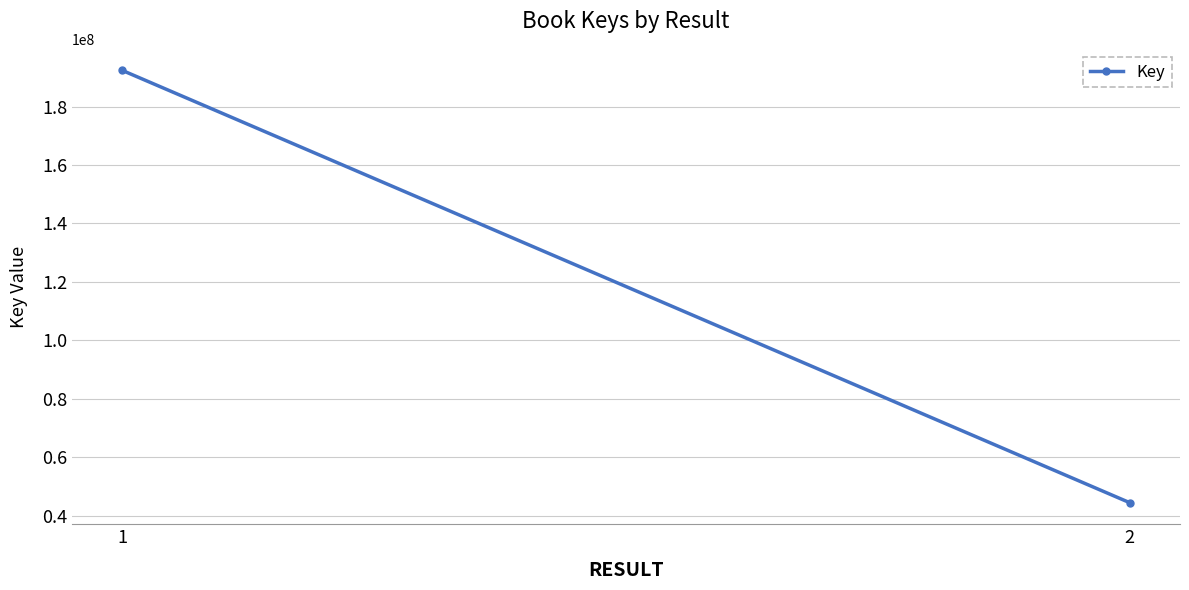

What is the change in value from 1 to 2?

-147987197